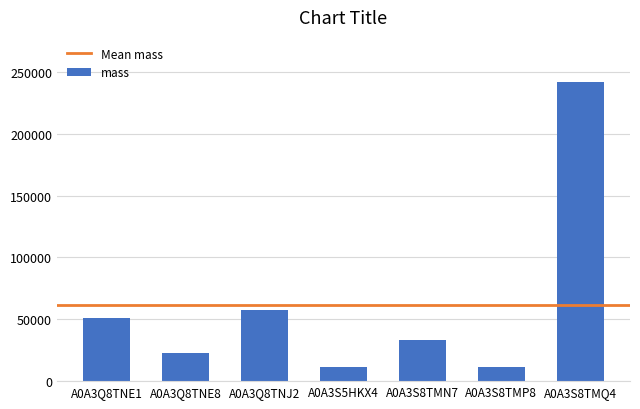

Where is the data nearest to the value 126677?

A0A3Q8TNJ2